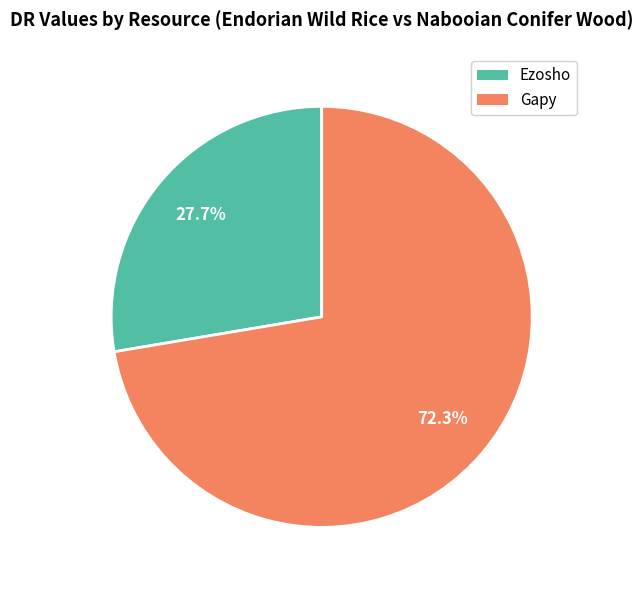

Rank the categories by value from highest to lowest.

Gapy, Ezosho